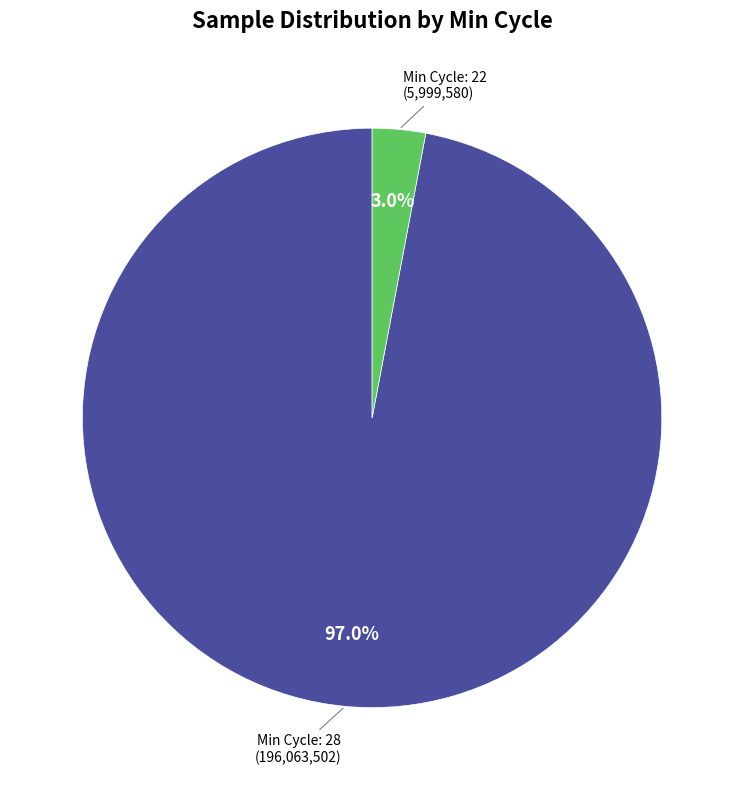

What percentage do Min Cycle: 28 and Min Cycle: 22 together represent?

100.0%